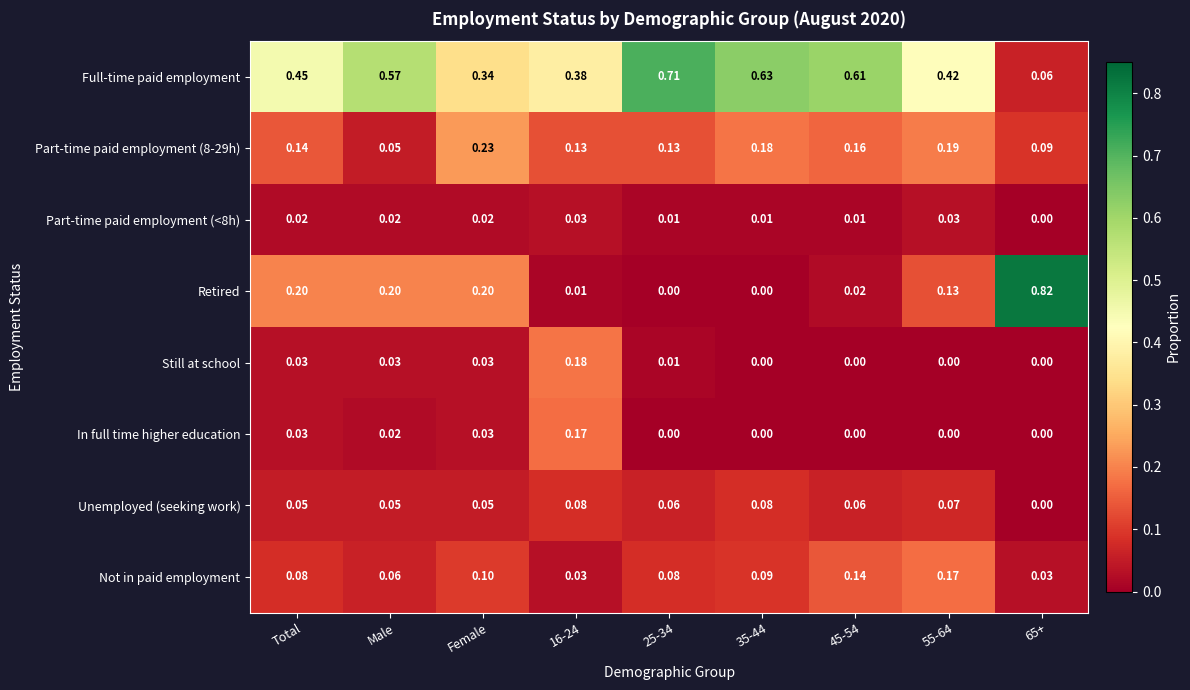

At how many categories does at least one series exceed 0?

9